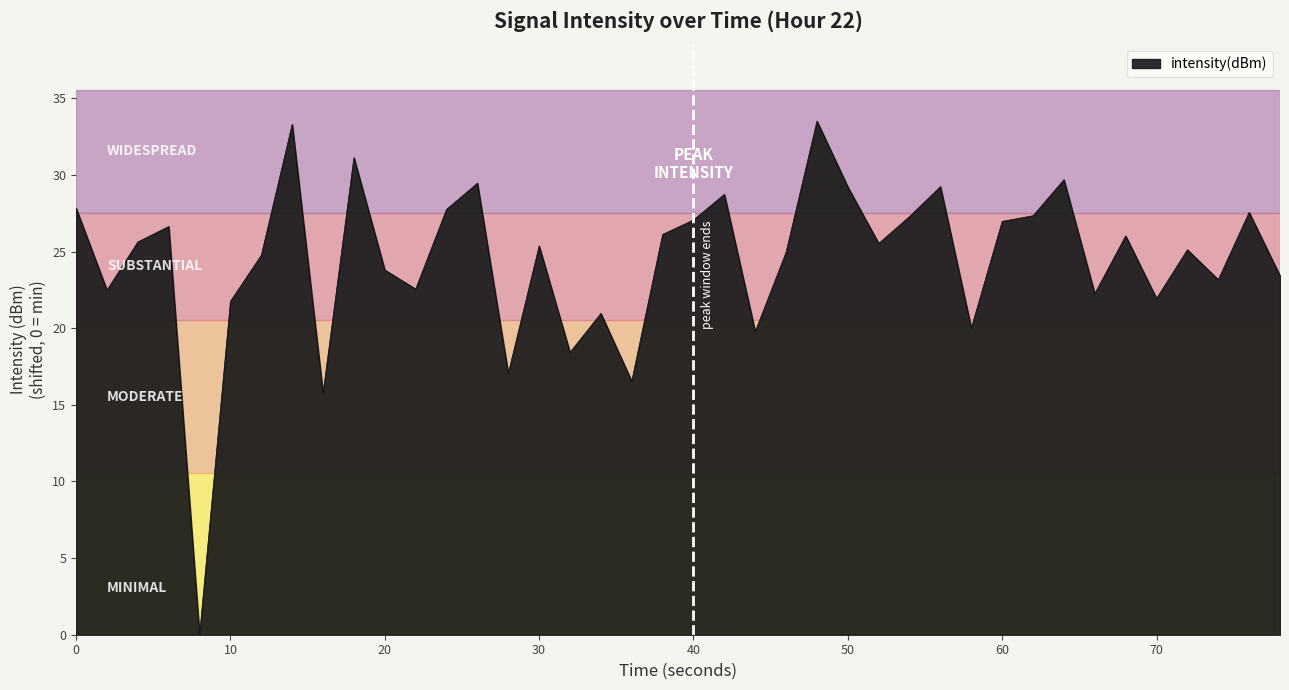

What is the difference between the second highest and second lowest values?

17.5